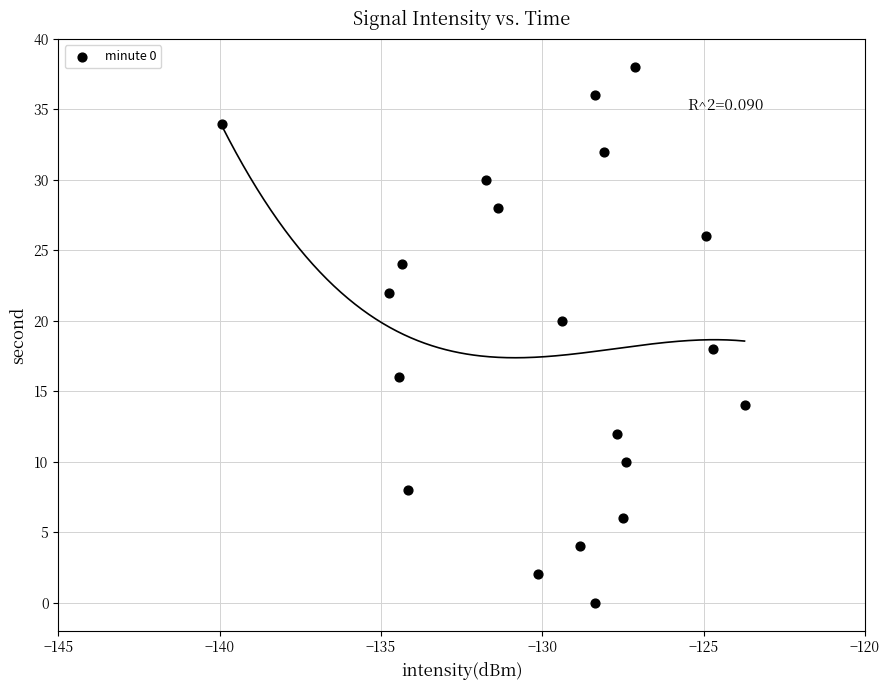

What is the range of Y values (max minus min)?

38